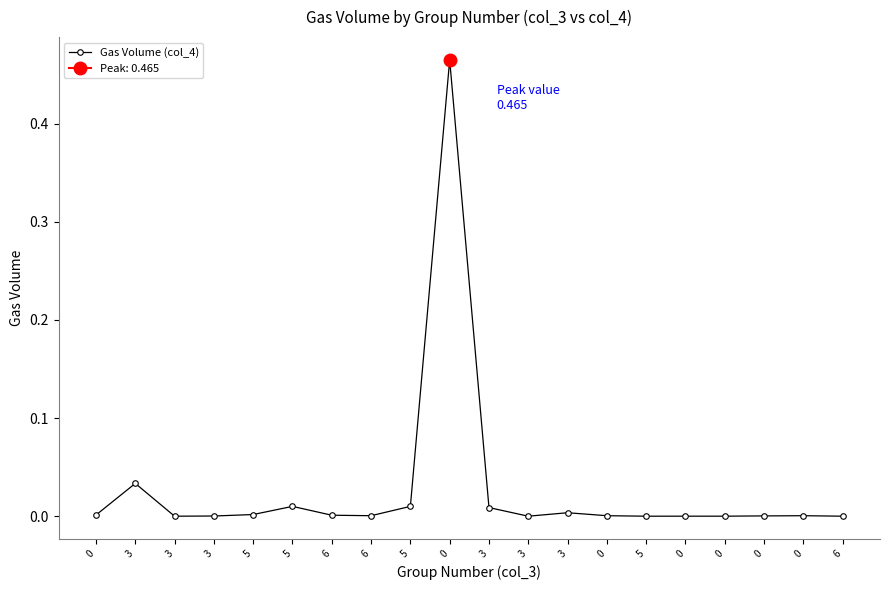

What is the maximum value shown in the chart?

0.5